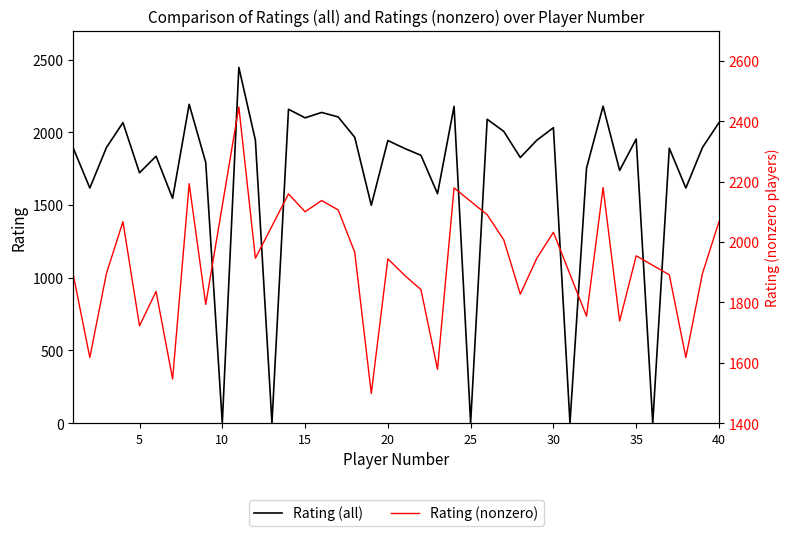

True or false: the data has more than 2 interior local peaks.

True